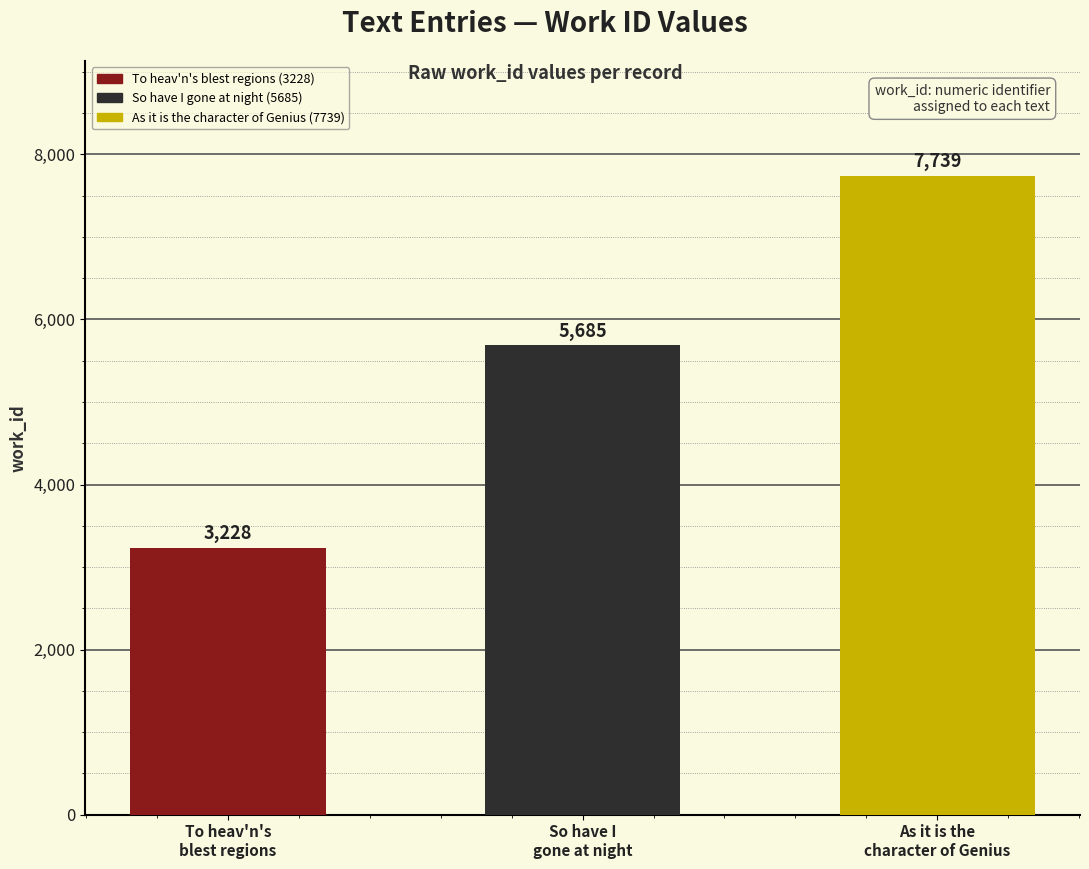

What position from the left is So have I
gone at night?

2